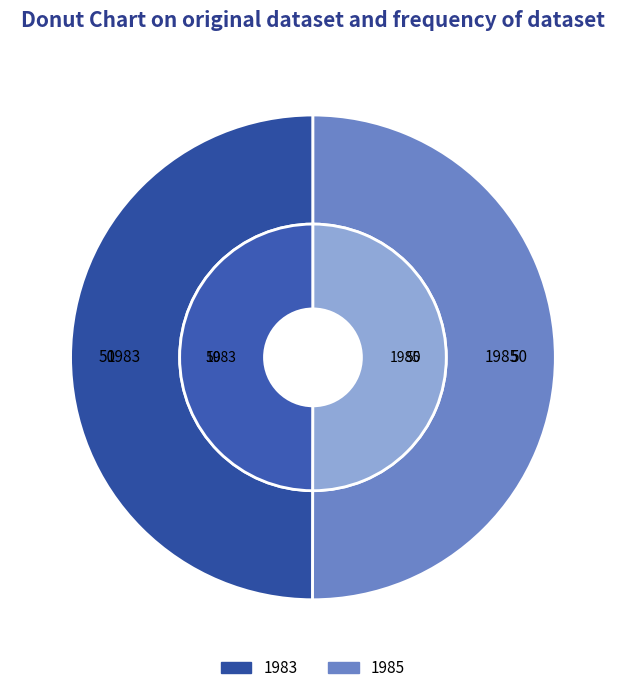

Do 1985 and 1983 together represent more than half of the pie?

Yes